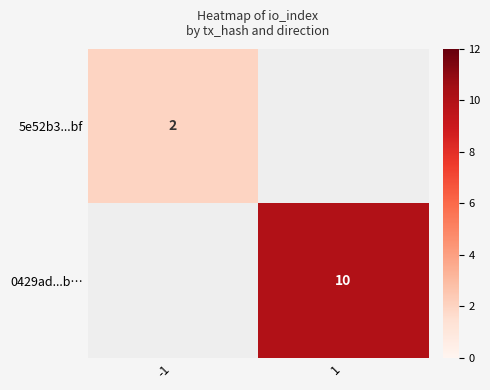

Is it true that 0429ad...b… equals 10 at 1?

True